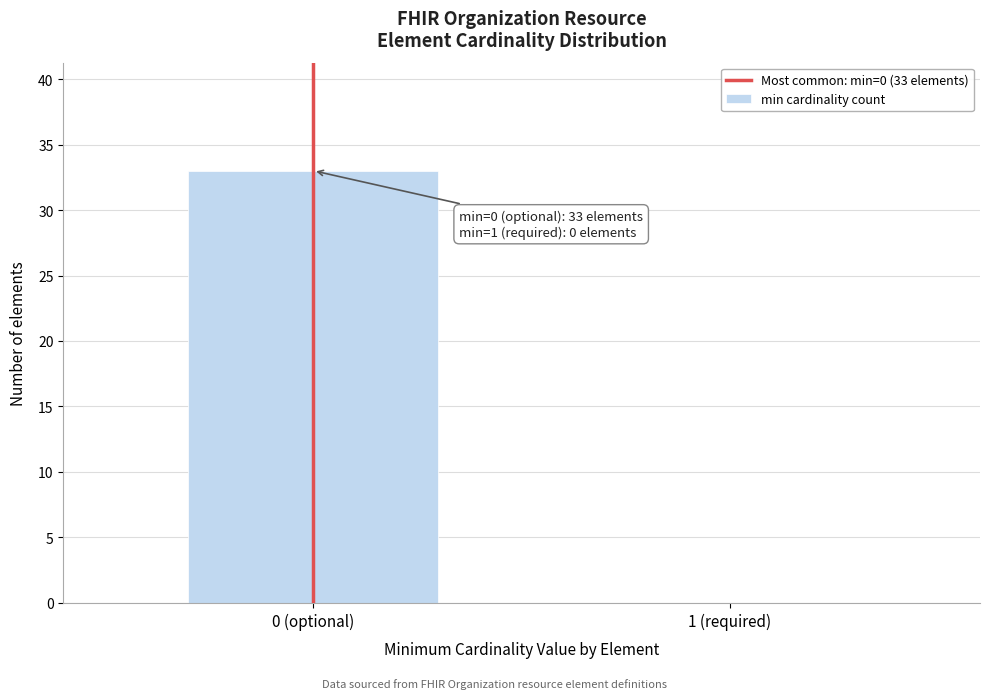

Reading left to right, extract all data points from this chart.

0 (optional)=33	1 (required)=0